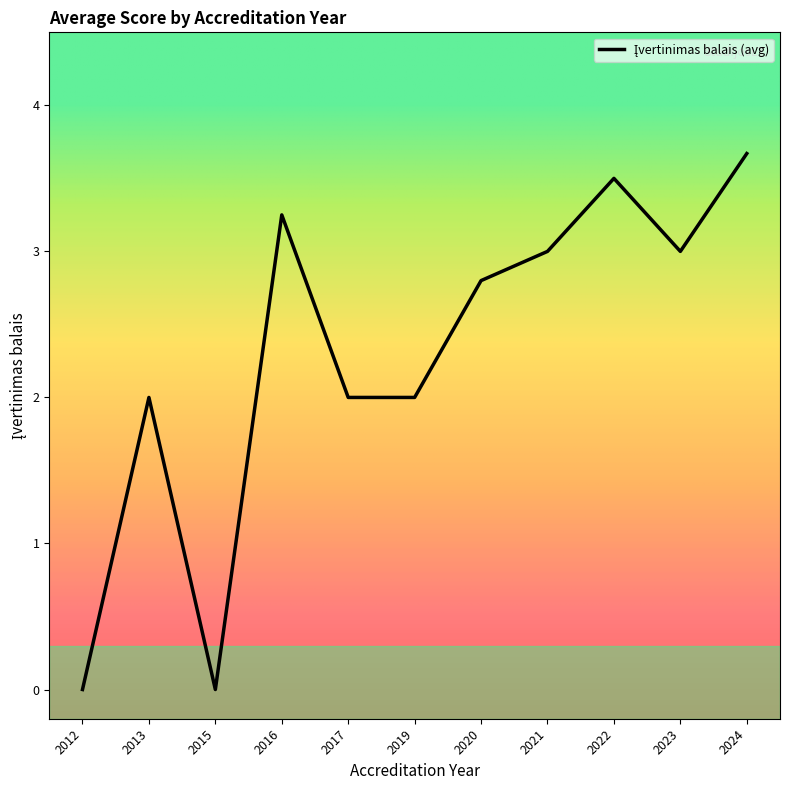

At which category does the data reach its first local valley?

2015